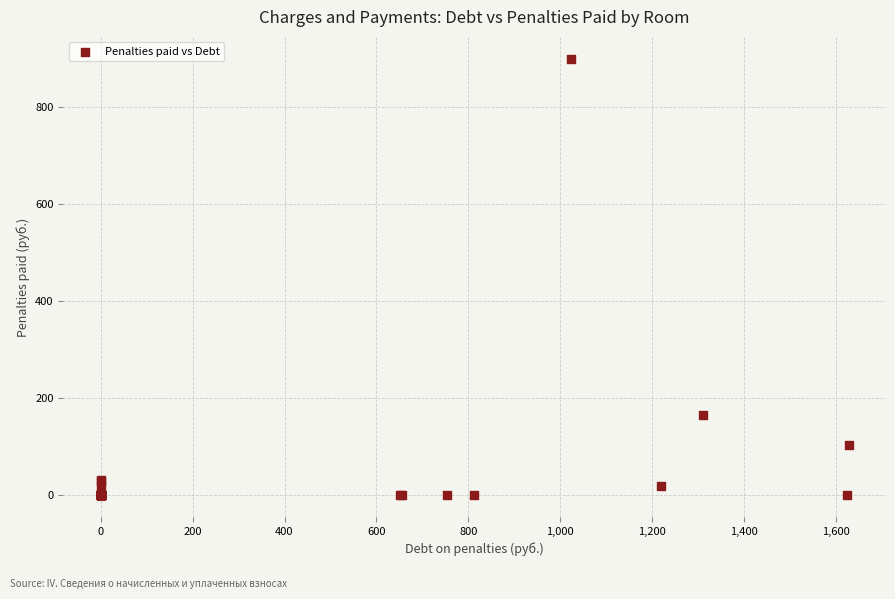

What Y value in the scatter plot is closest to 450?

166.2